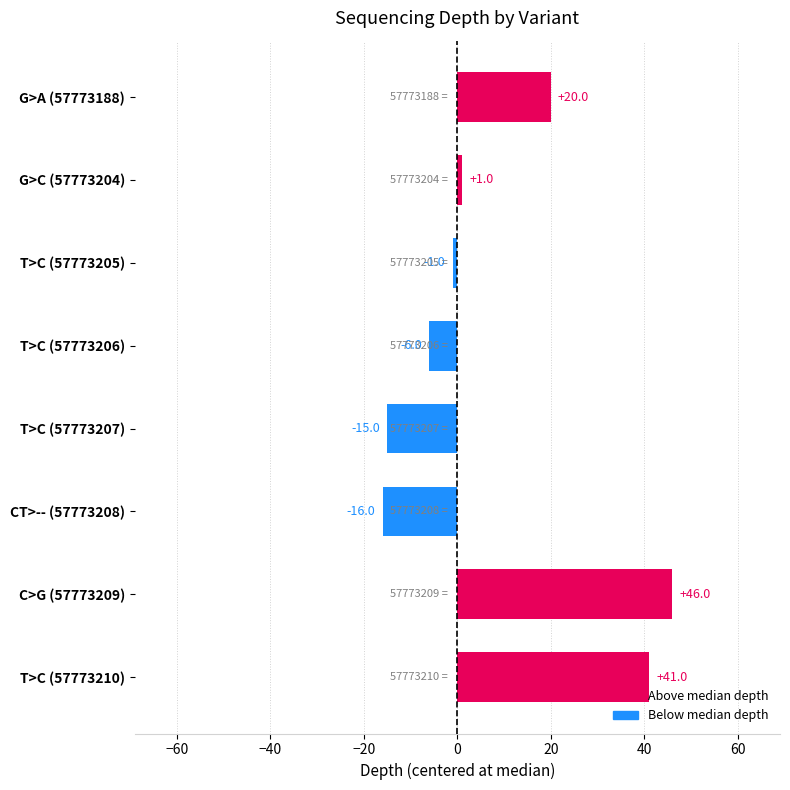

Reading top to bottom, what are all the values shown in this chart?

20	1	-1	-6	-15	-16	46	41